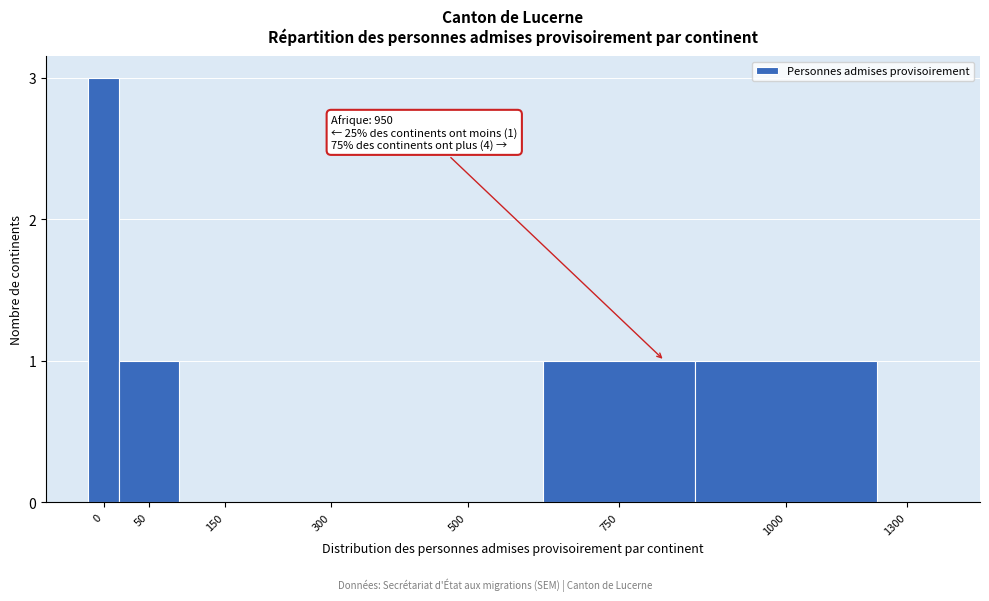

Reading left to right, extract all data points from this chart.

0=3	50=1	150=0	300=0	500=0	750=1	1000=1	1300=0